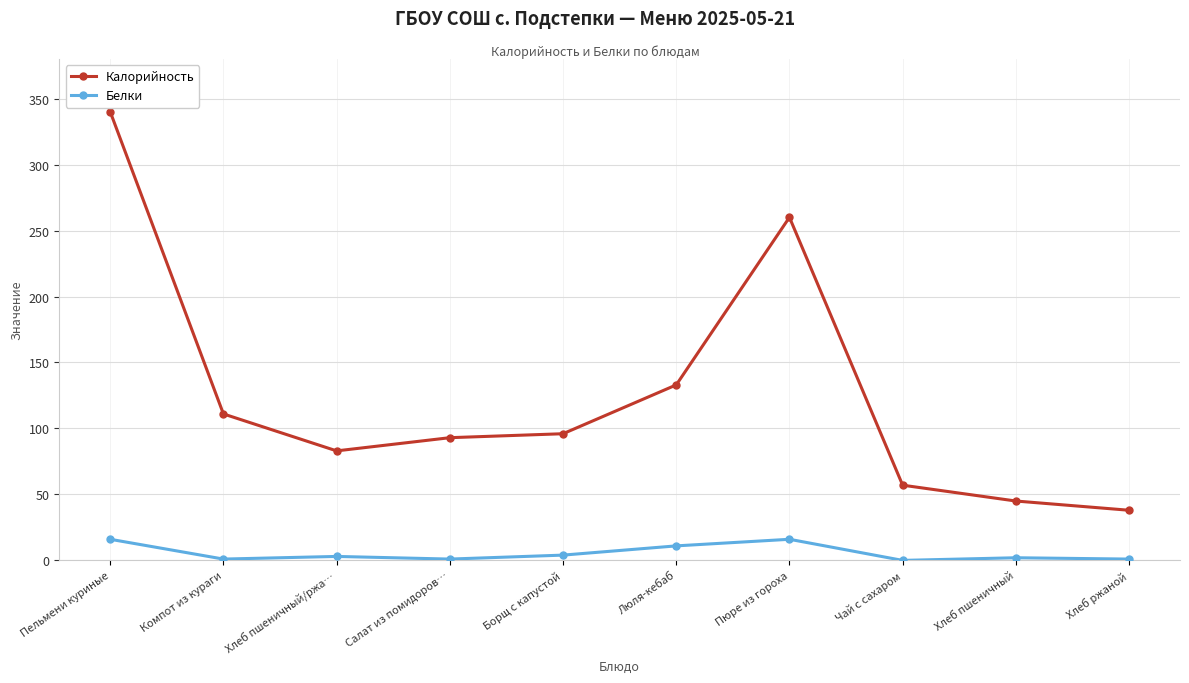

What is the total value across all series at Пюре из гороха?

276